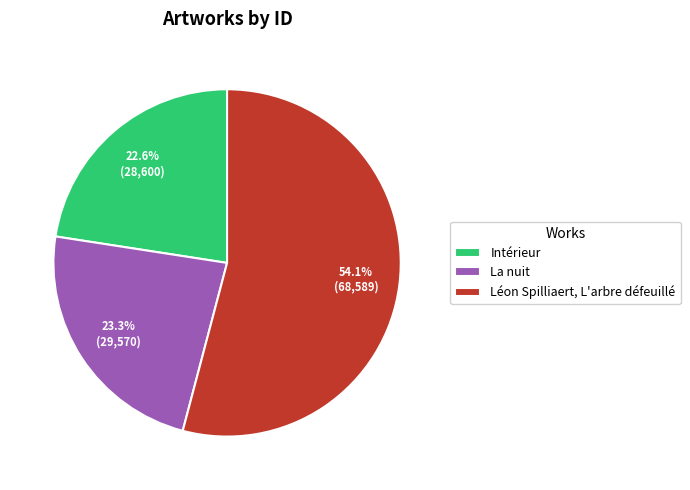

Approximately how many times larger is the value at Intérieur compared to Léon Spilliaert, L'arbre défeuillé?

0.4